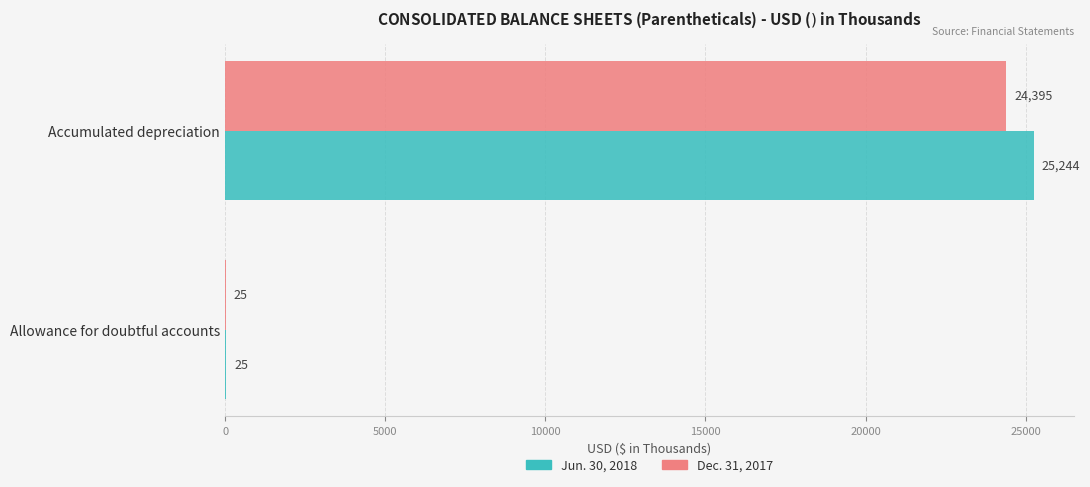

Where is Dec. 31, 2017 nearest to the value 12210?

Allowance for doubtful accounts